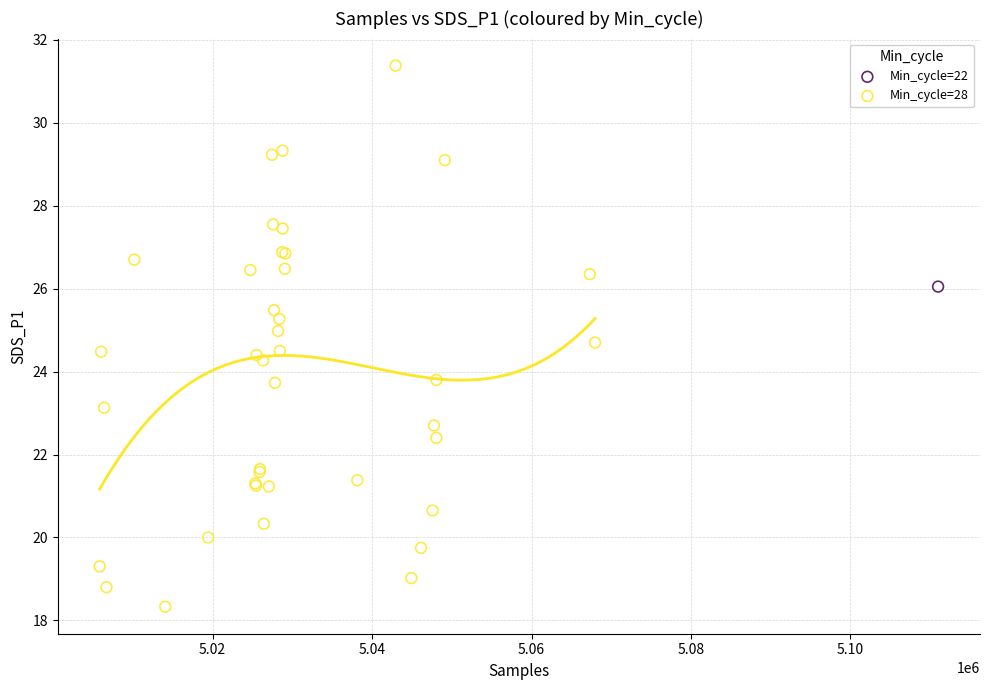

What are all the series names shown in the legend?

Min_cycle=22, Min_cycle=28